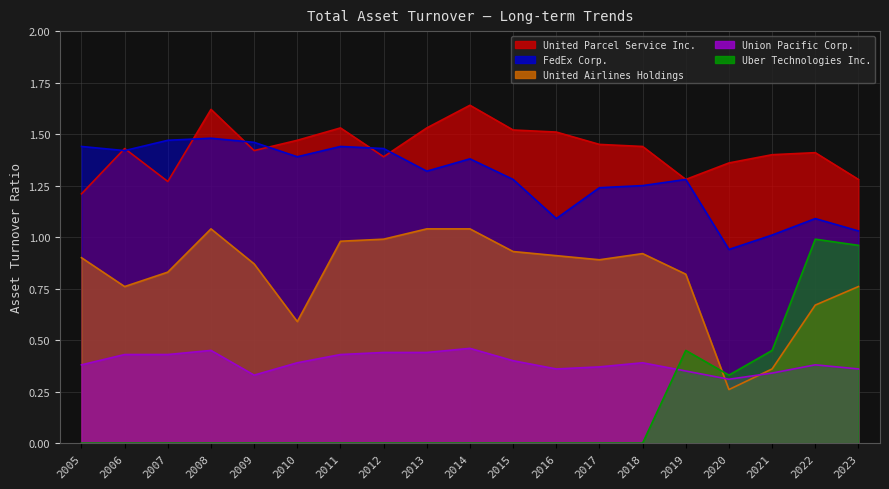

Reading left to right, list all the values displayed in this chart.

United Parcel Service Inc.: 1.2	1.4	1.3	1.6	1.4	1.5	1.5	1.4	1.5	1.6	1.5	1.5	1.4	1.4	1.3	1.4	1.4	1.4	1.3
FedEx Corp.: 1.4	1.4	1.5	1.5	1.5	1.4	1.4	1.4	1.3	1.4	1.3	1.1	1.2	1.2	1.3	0.9	1.0	1.1	1.0
United Airlines Holdings: 0.9	0.8	0.8	1.0	0.9	0.6	1.0	1.0	1.0	1.0	0.9	0.9	0.9	0.9	0.8	0.3	0.4	0.7	0.8
Union Pacific Corp.: 0.4	0.4	0.4	0.5	0.3	0.4	0.4	0.4	0.4	0.5	0.4	0.4	0.4	0.4	0.3	0.3	0.3	0.4	0.4
Uber Technologies Inc.: 0.0	0.0	0.0	0.0	0.0	0.0	0.0	0.0	0.0	0.0	0.0	0.0	0.0	0.0	0.5	0.3	0.5	1.0	1.0